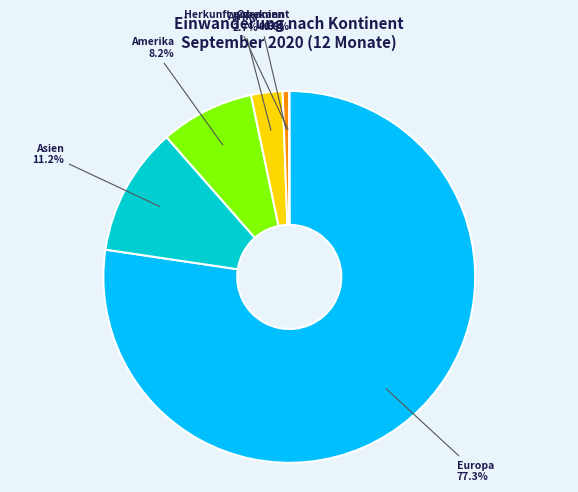

Between Asien and Europa, which is larger?

Europa